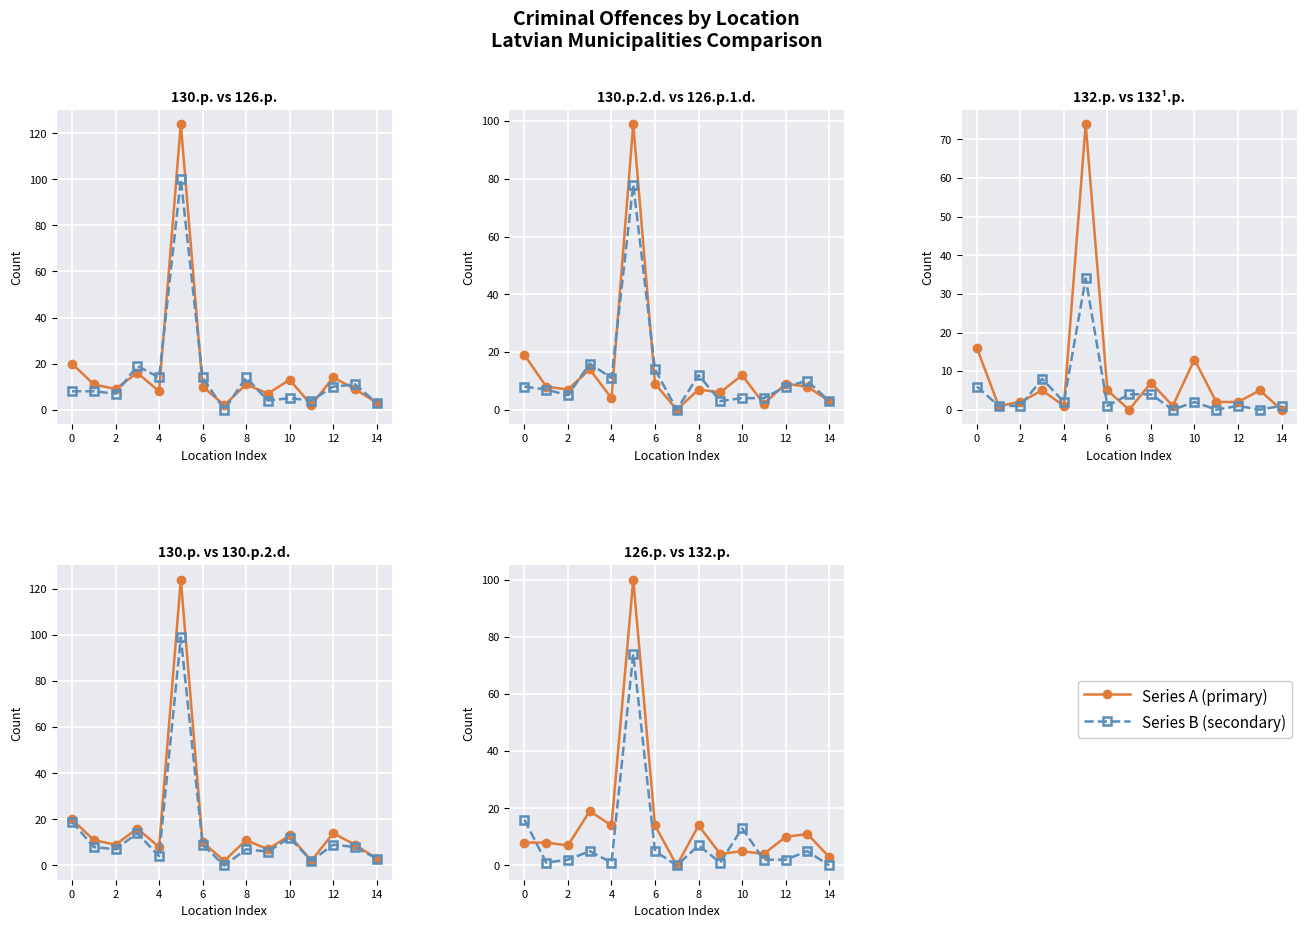

Which series has the largest total across all categories?

130.p.